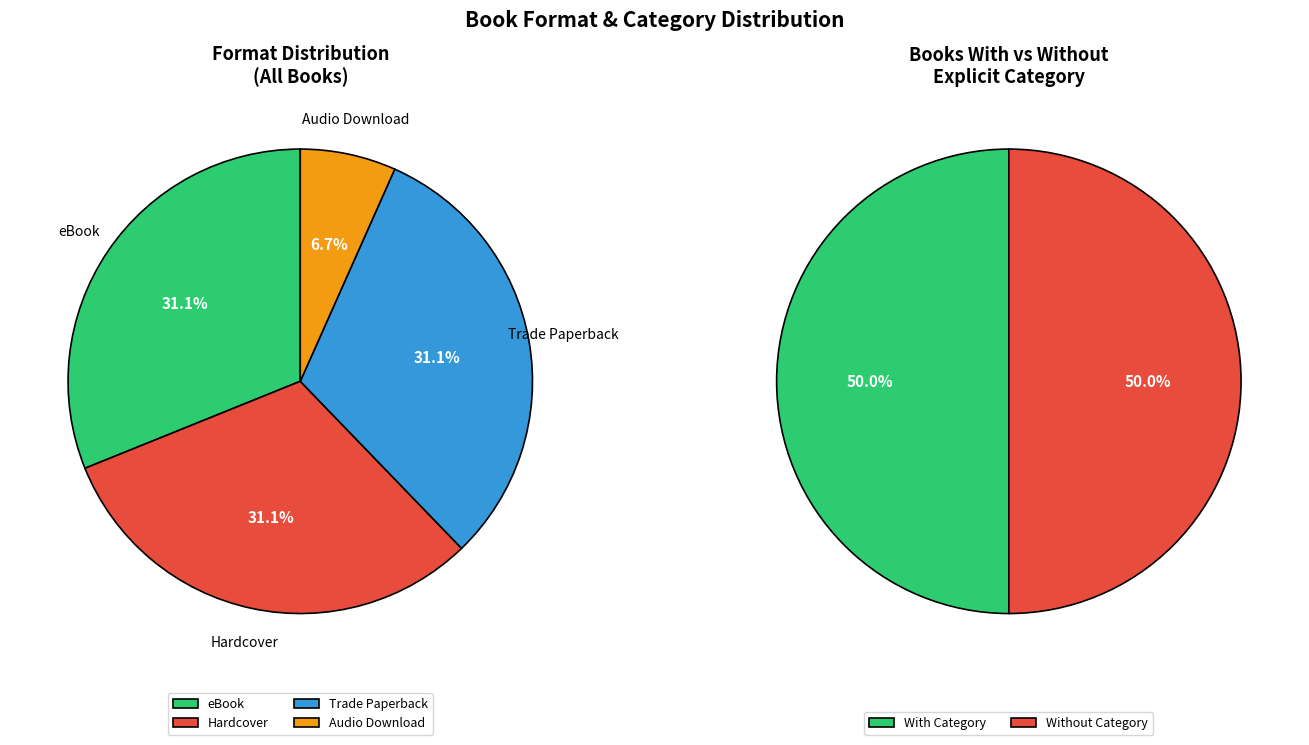

To the nearest percent, what is the combined percentage of Trade Paperback and Audio Download?

38%